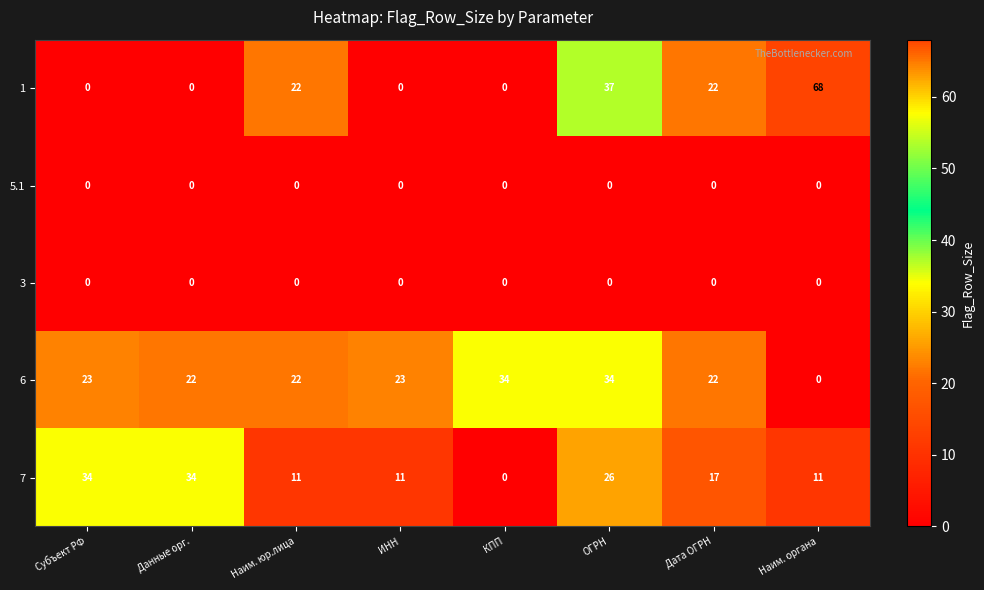

What is the spread (max minus min) of values at Дата ОГРН?

22